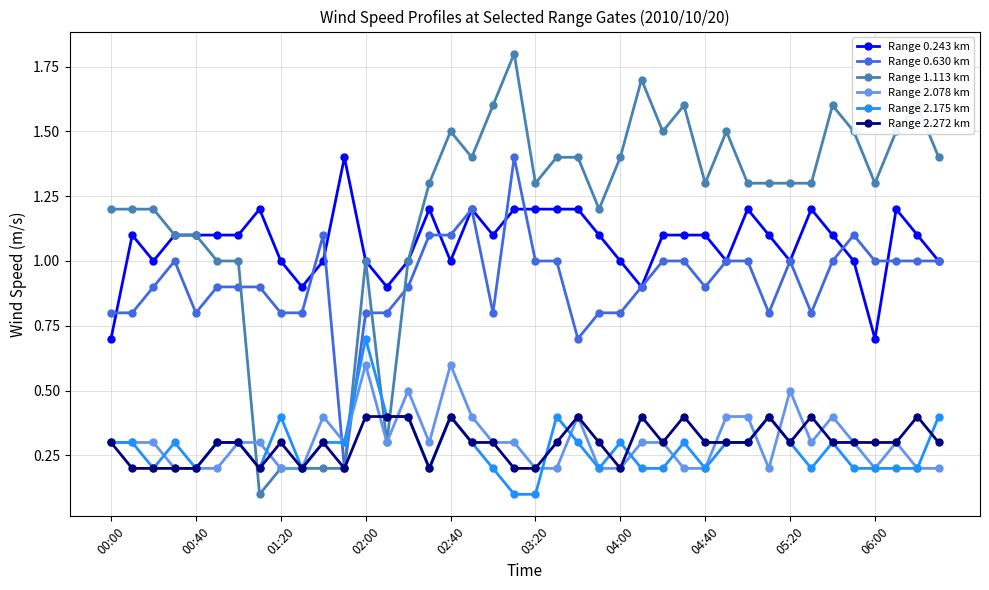

True or false: Range 0.243 km and Range 2.078 km cross at least once.

False